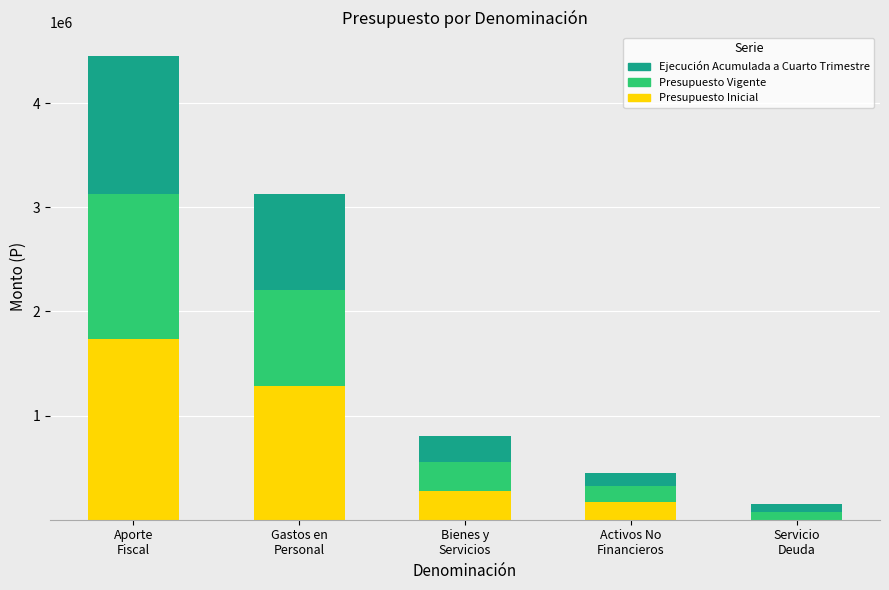

Count the number of data series in this chart.

3